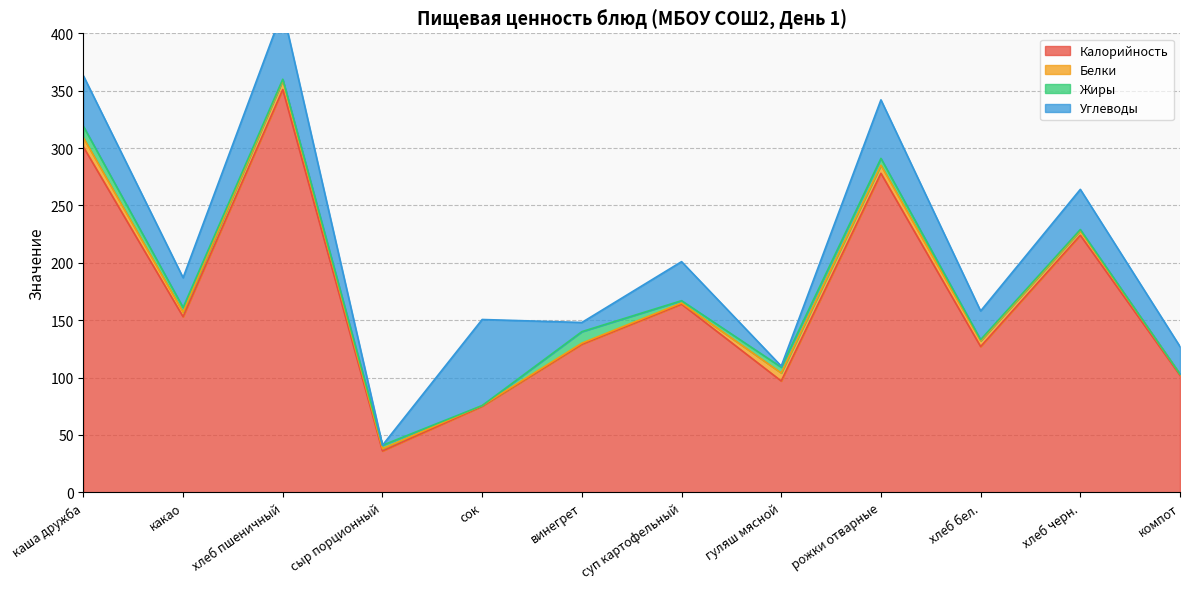

True or false: Жиры has a value of 1.0 at хлеб бел..

True